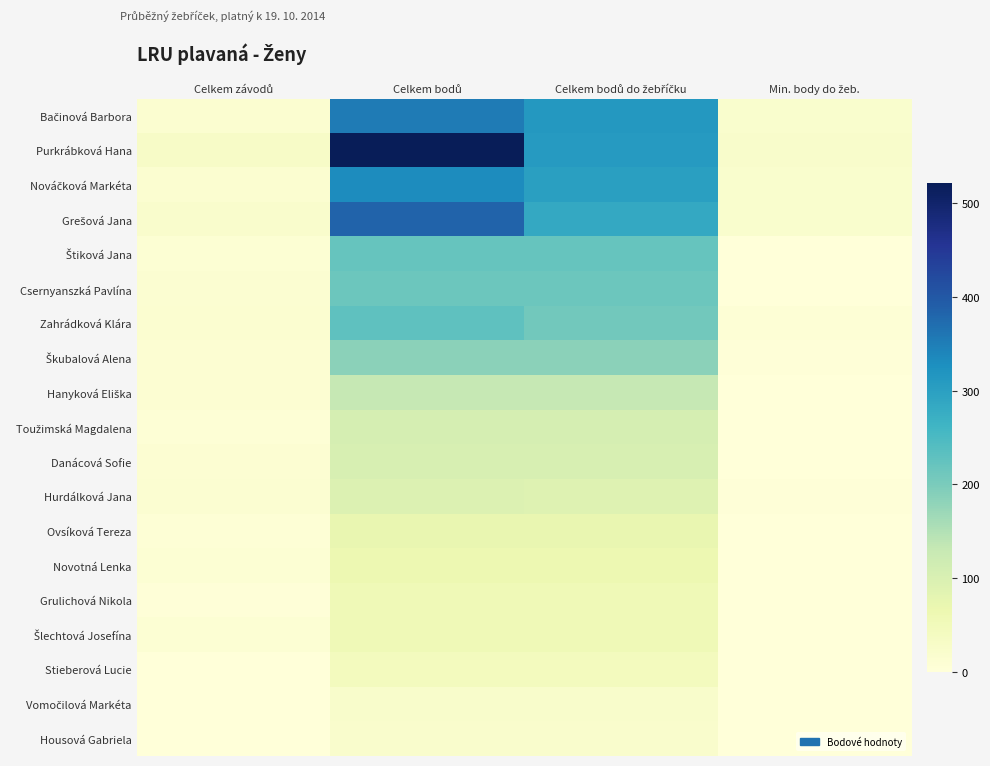

Which has a higher value, Celkem bodů do žebříčku or Min. body do žeb.?

Celkem bodů do žebříčku